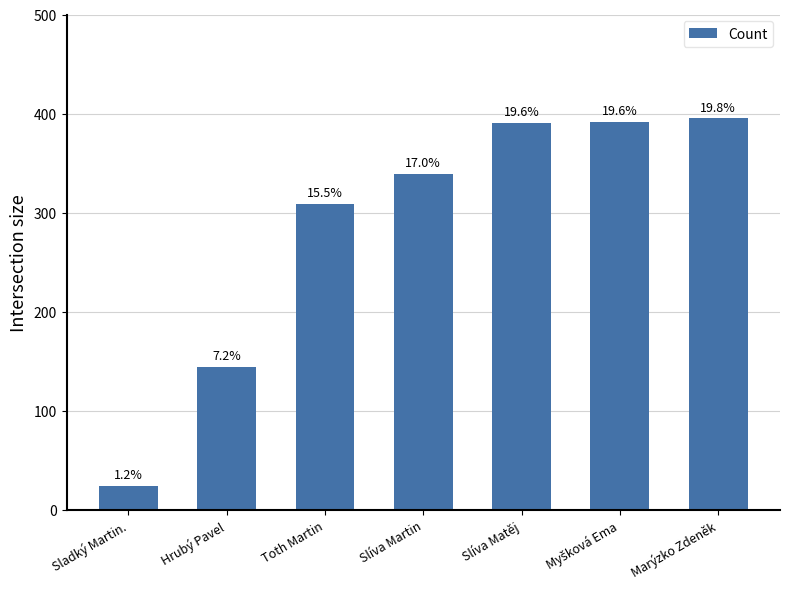

What is the maximum value shown in the chart?

395